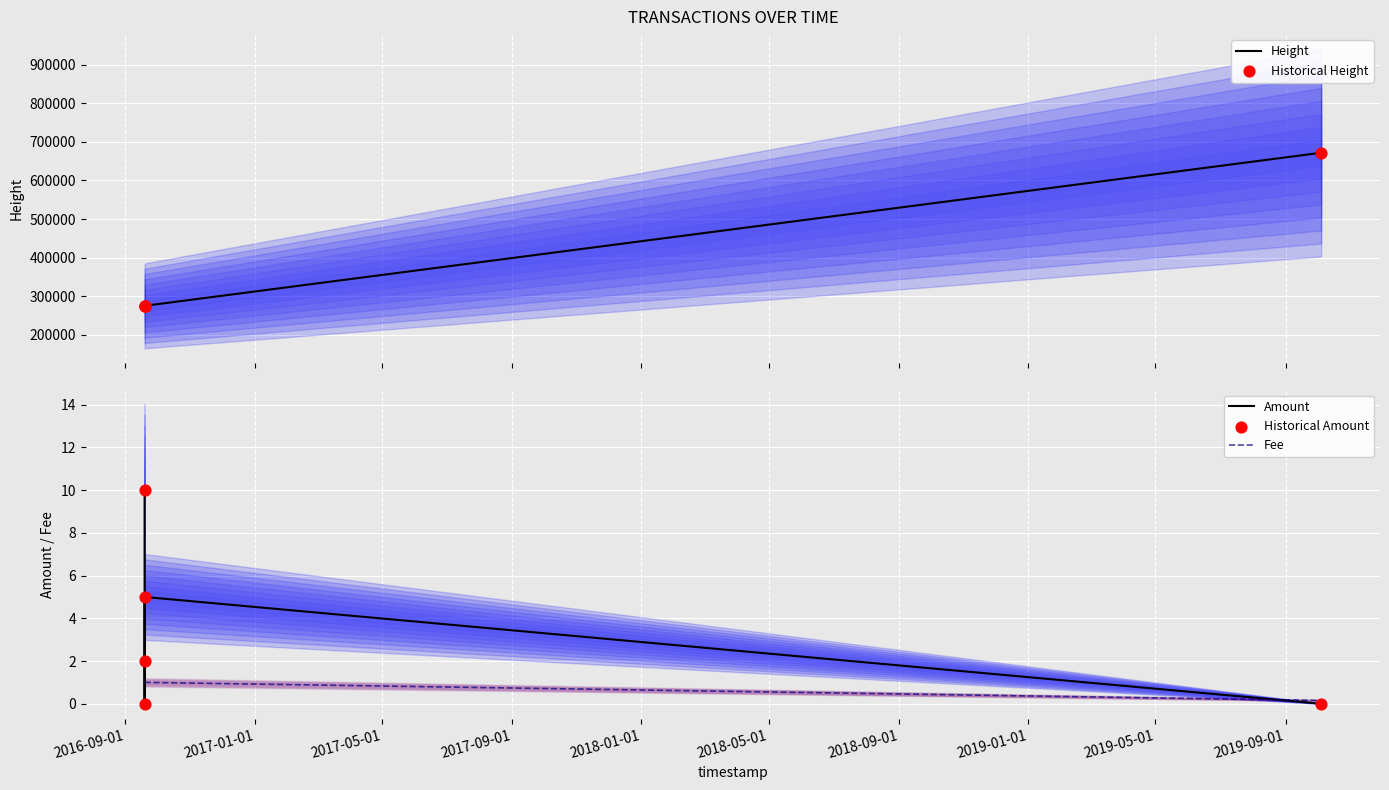

What are all the series names shown in the legend?

Height, Historical Height, Amount, Fee, Historical Amount